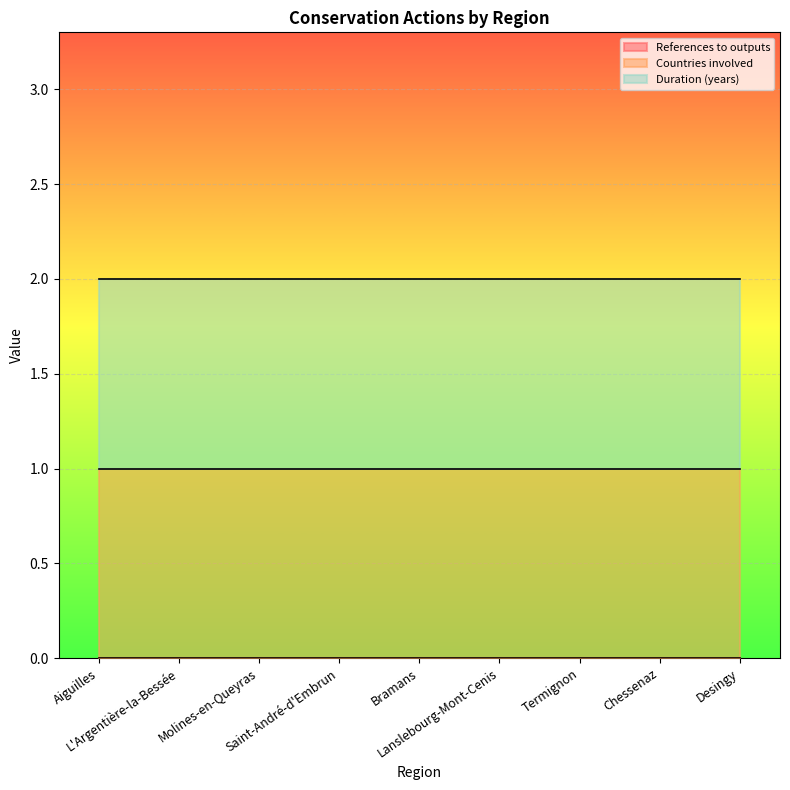

At Desingy, list the series in order from smallest to largest.

References to outputs, Countries involved, Duration (years)